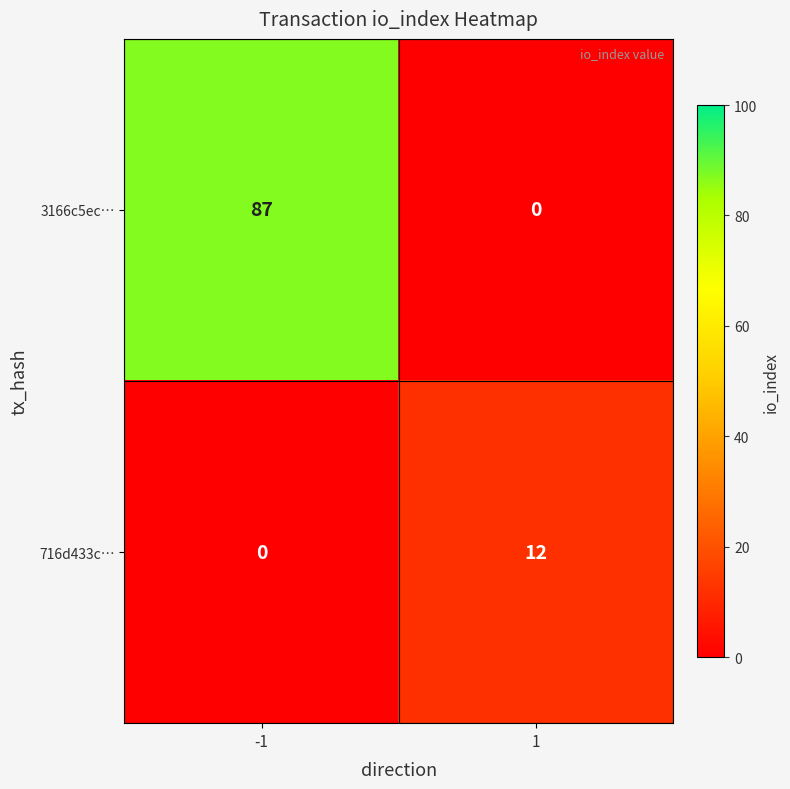

The 716d433c… series shows 7 at -1. True or false?

False